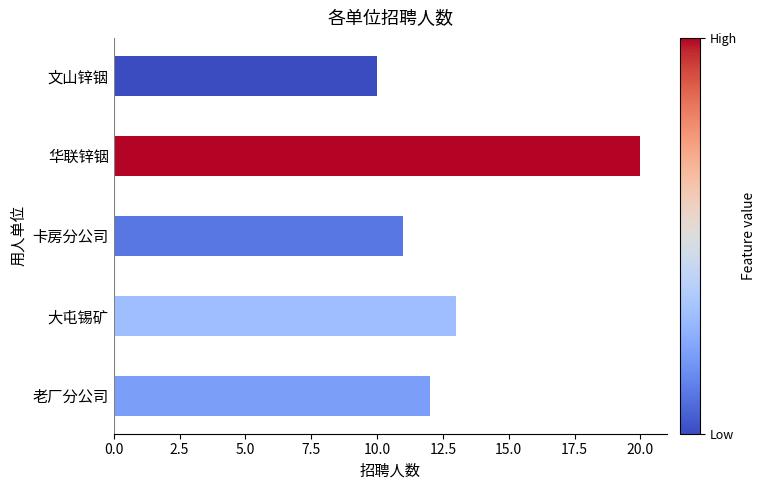

Which category has the highest value across all series?

华联锌铟